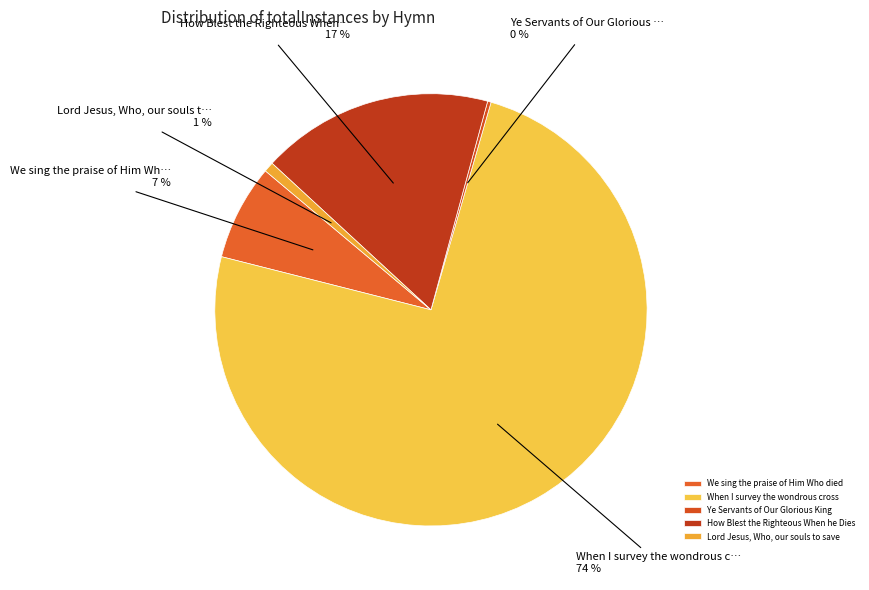

Do Lord Jesus, Who, our souls to save and Ye Servants of Our Glorious King together represent more than half of the pie?

No